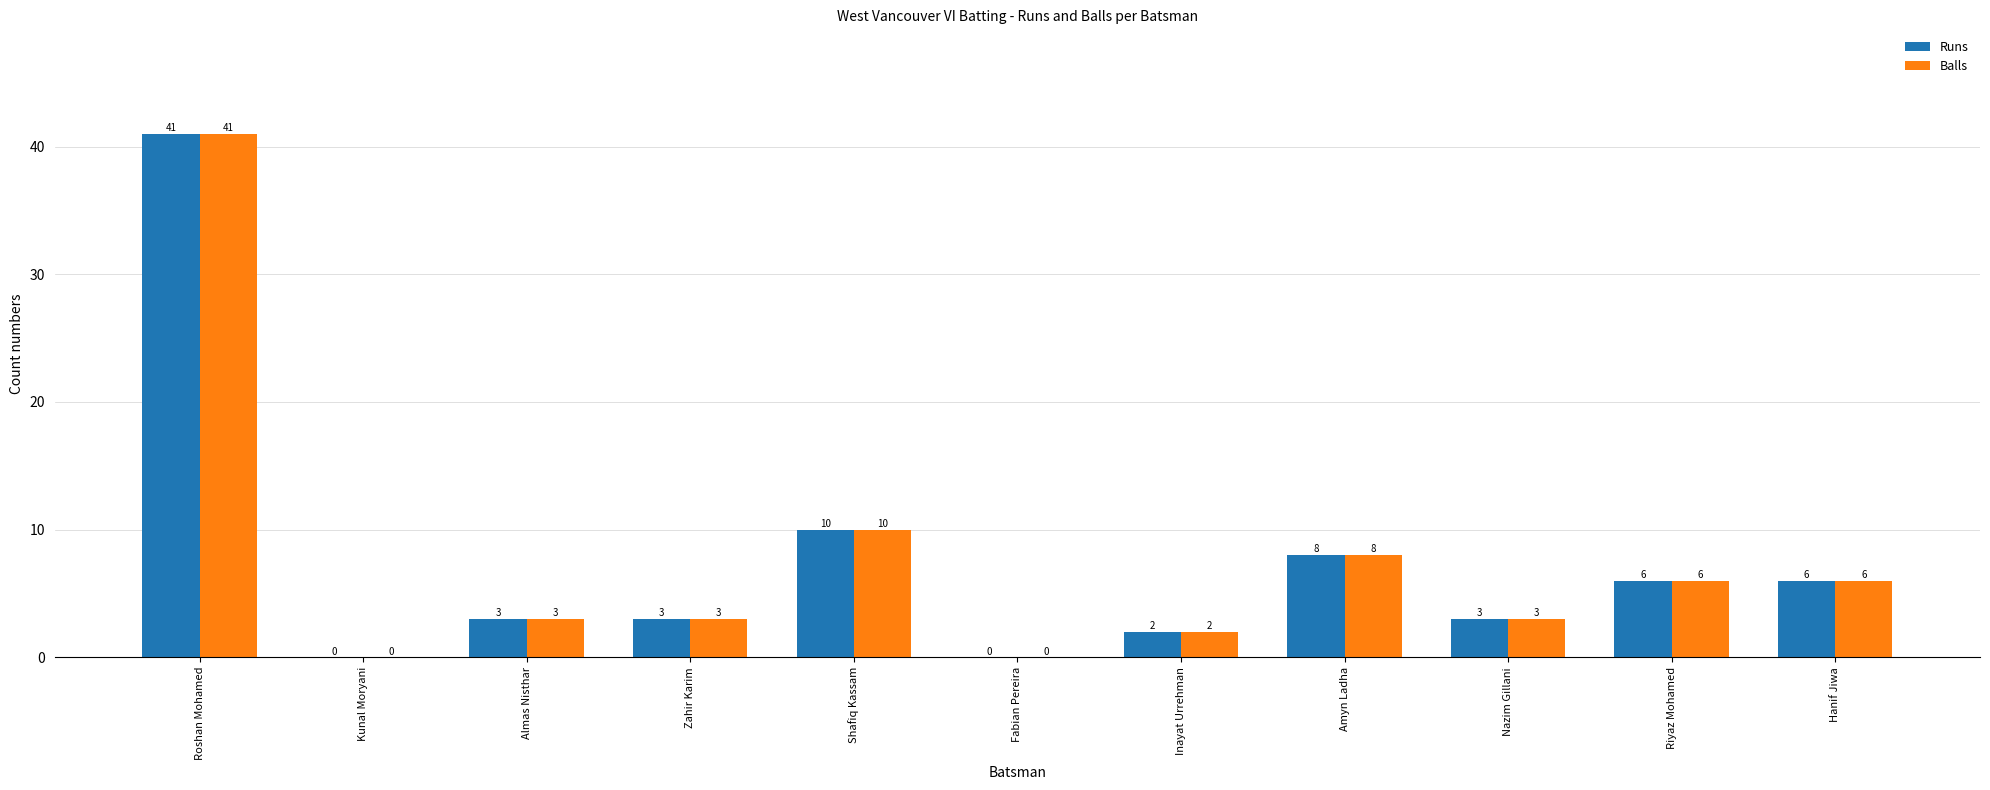

Is the value of Balls at Fabian Pereira greater than the value of Runs at Nazim Gillani?

No